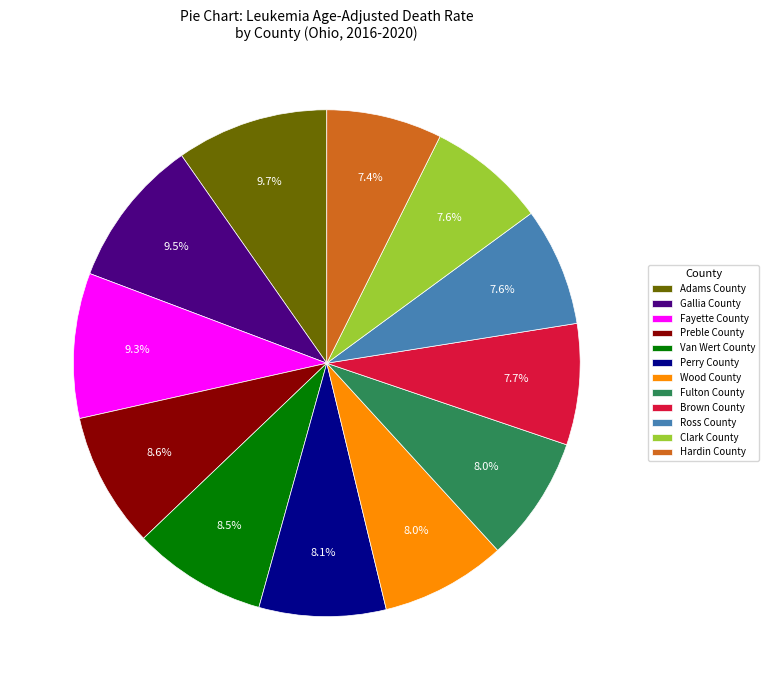

How many segments does this pie chart have?

12